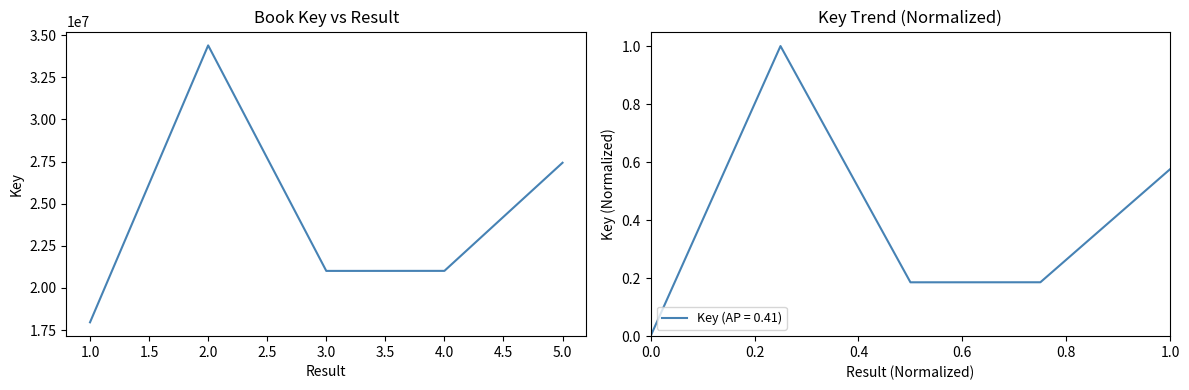

Reading left to right, what are all the values shown in this chart?

17960238	34395219	21011224	21013364	27430815